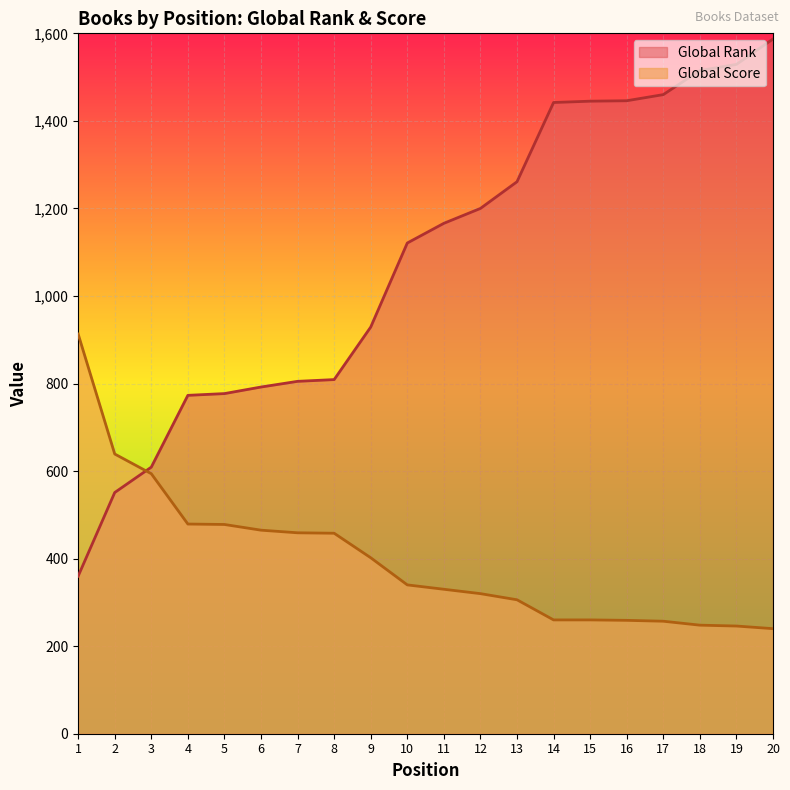

Count the number of categories in the chart.

20